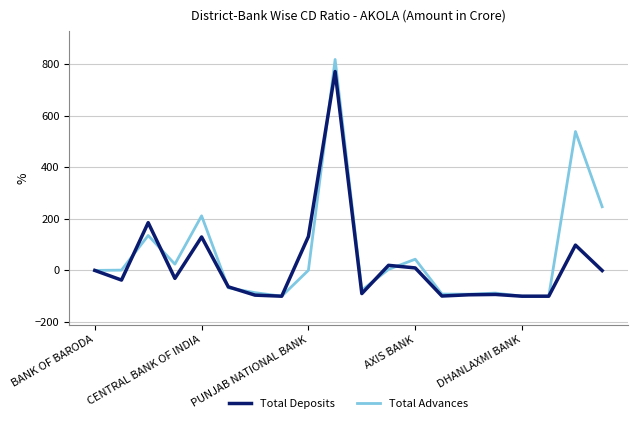

Which series has the widest spread of values?

Total Advances